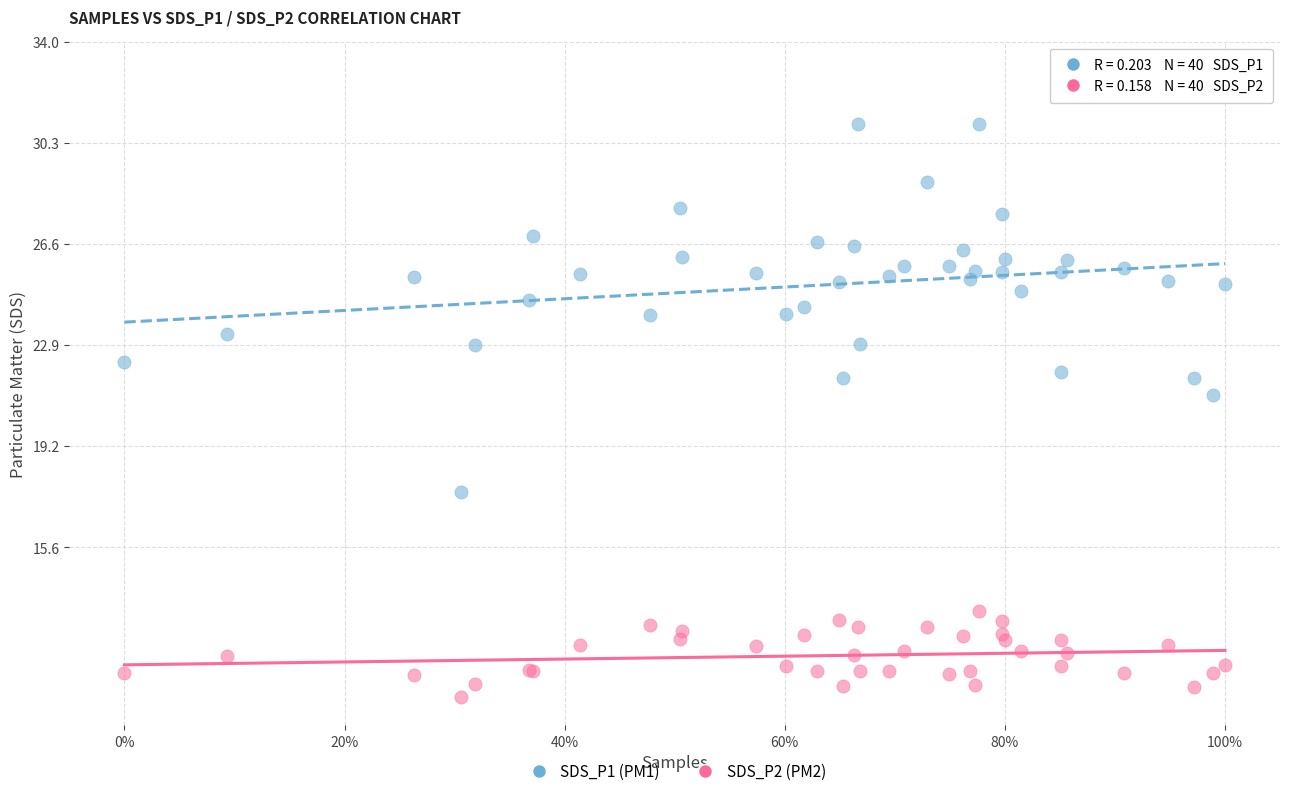

What are all the series names shown in the legend?

SDS_P1 (PM1), SDS_P2 (PM2)